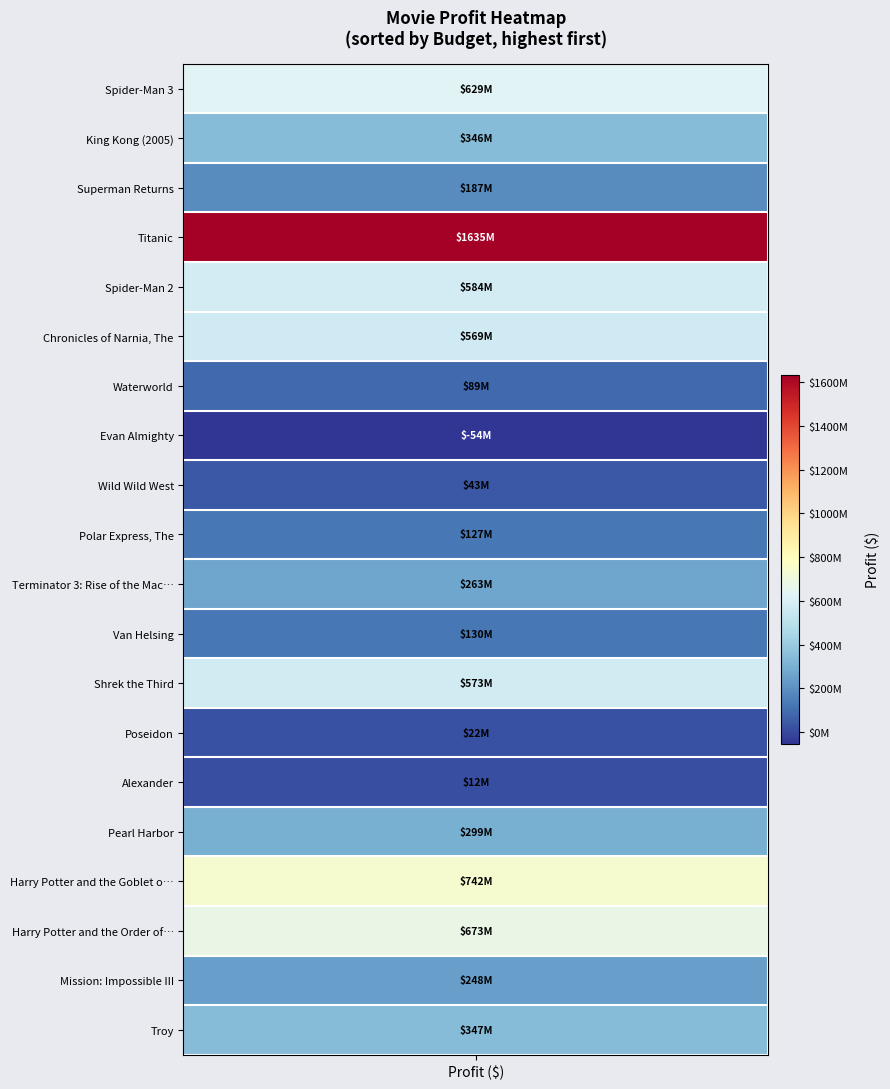

At which label is the value closest to 790549445?

Harry Potter and the Goblet of Fire